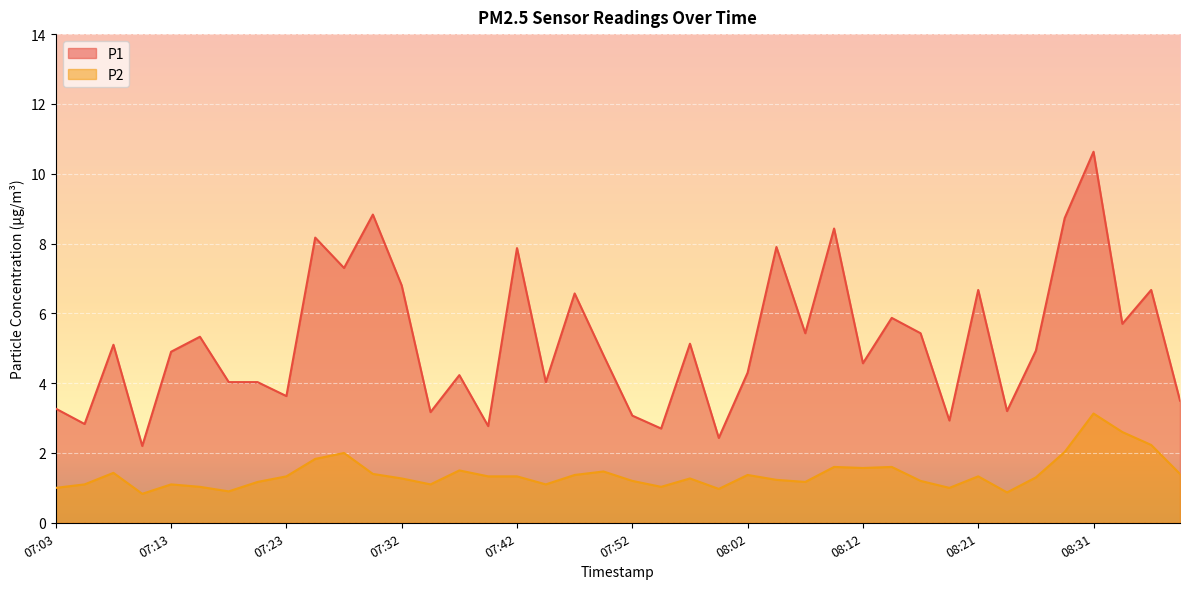

What is the label of the 27th point from the left?

08:07